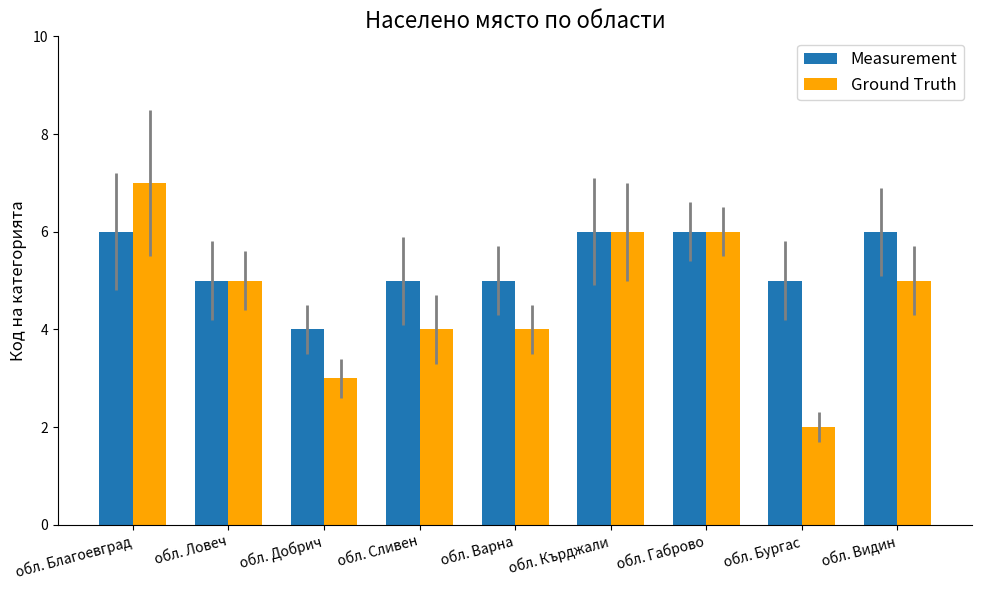

What is the difference between the highest and lowest values at обл. Бургас?

3